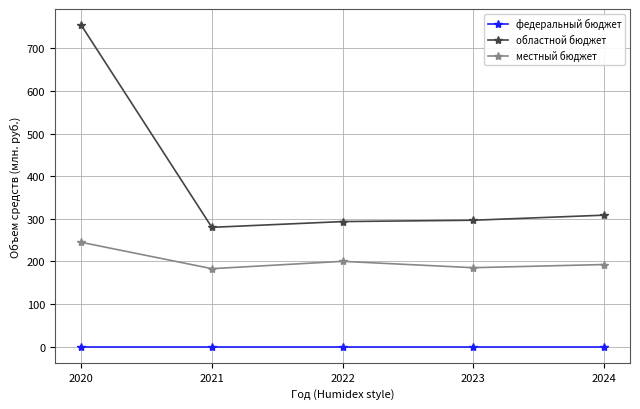

What is the average value of the местный бюджет series?

201273.4